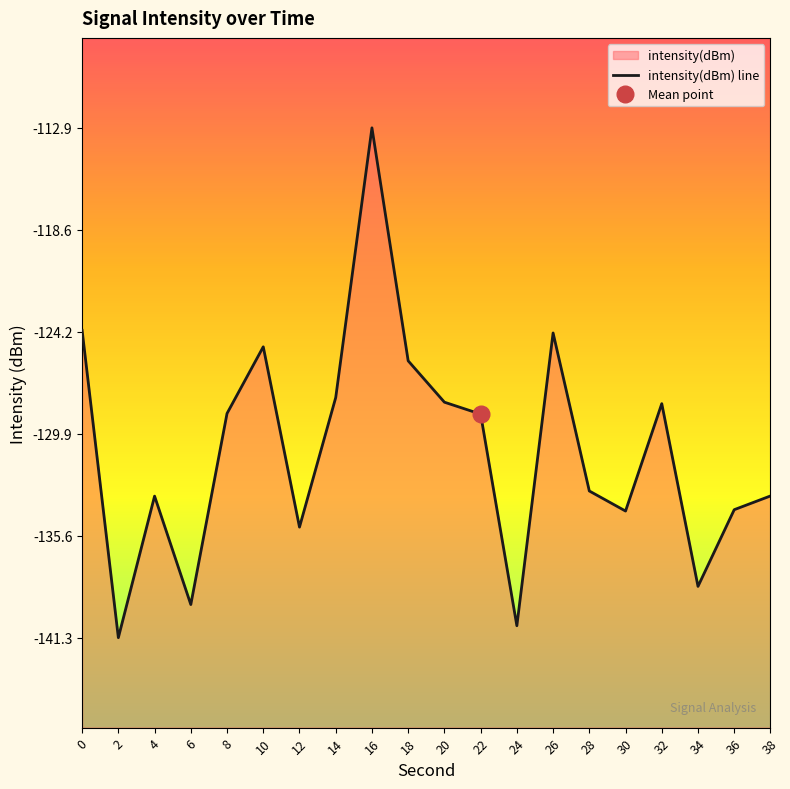

Which category has the lowest value across all series?

2